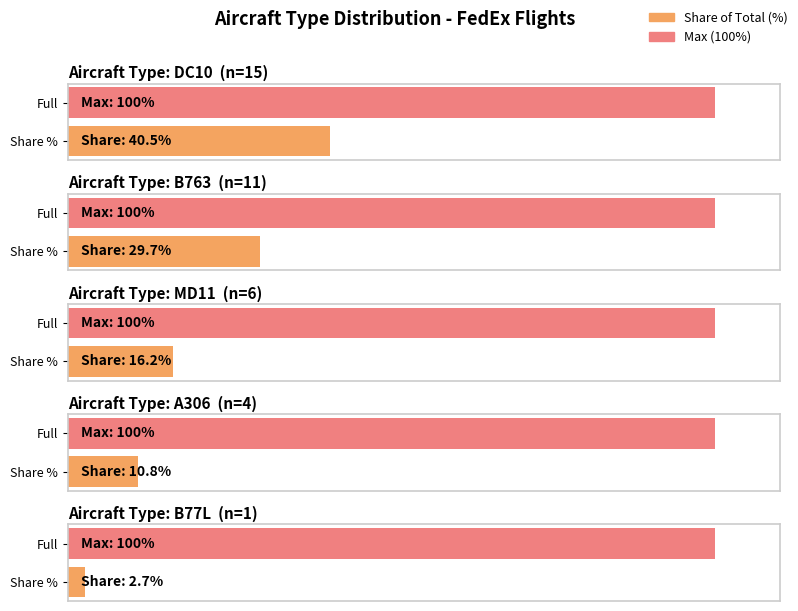

Which label corresponds to the smallest value in the chart?

B77L